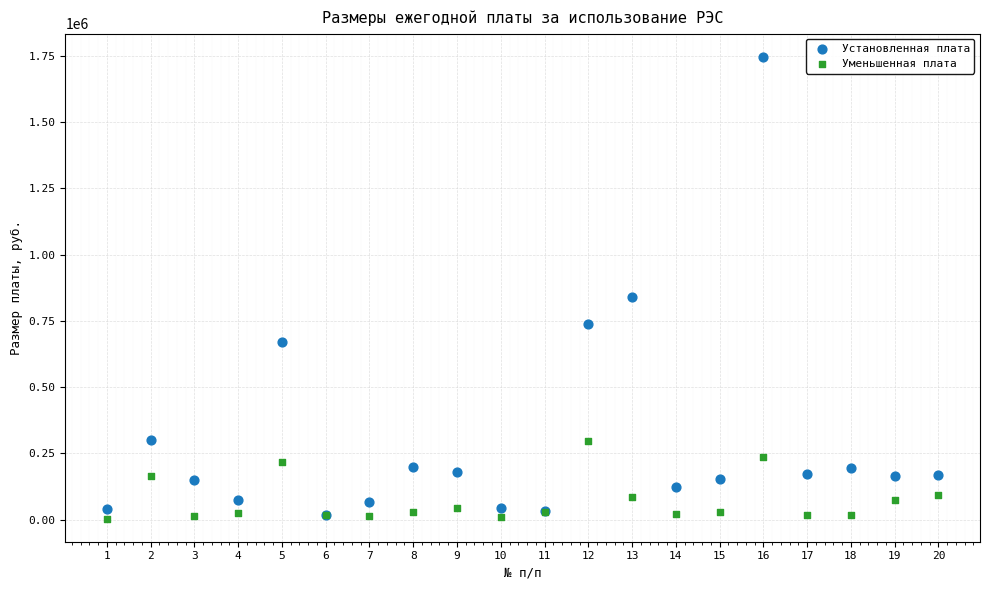

What are all the series names shown in the legend?

Установленная плата, Уменьшенная плата